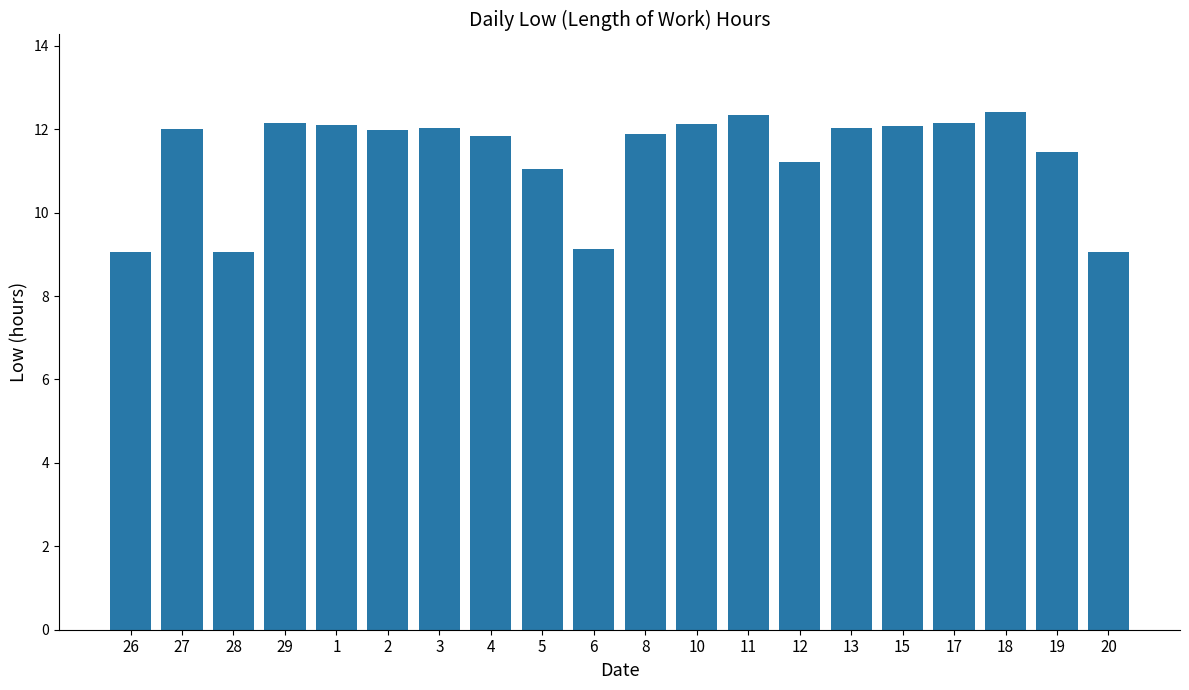

Is it true that the value at 2 is 12.0?

True